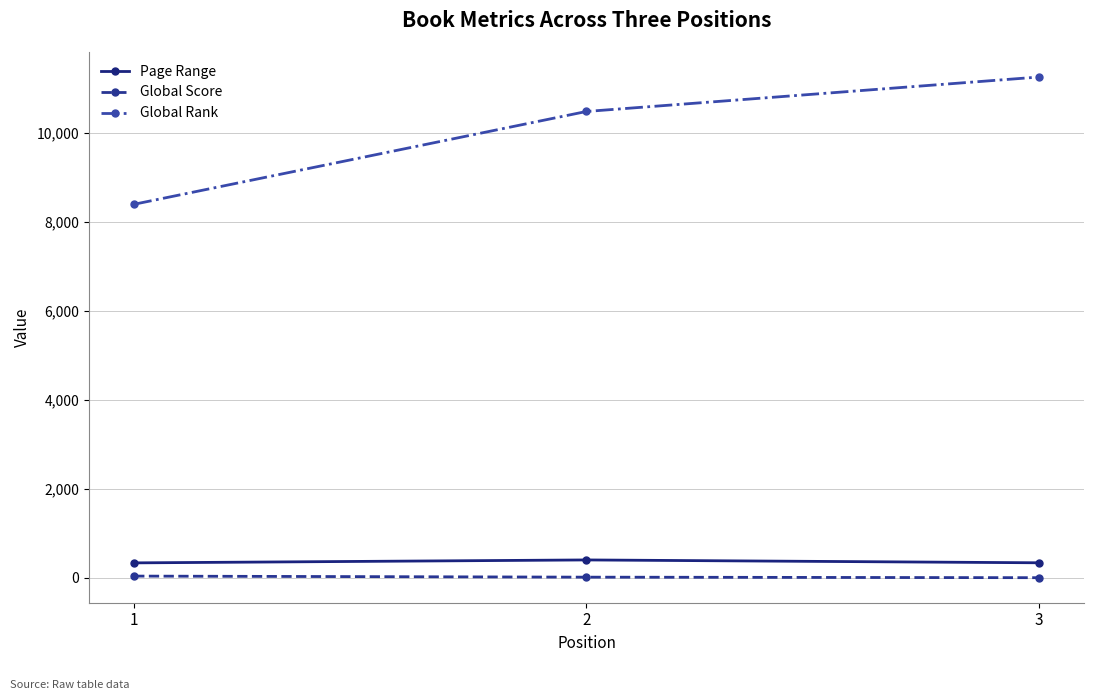

What is the value of the Global Rank point at the 1st from the left?

8395